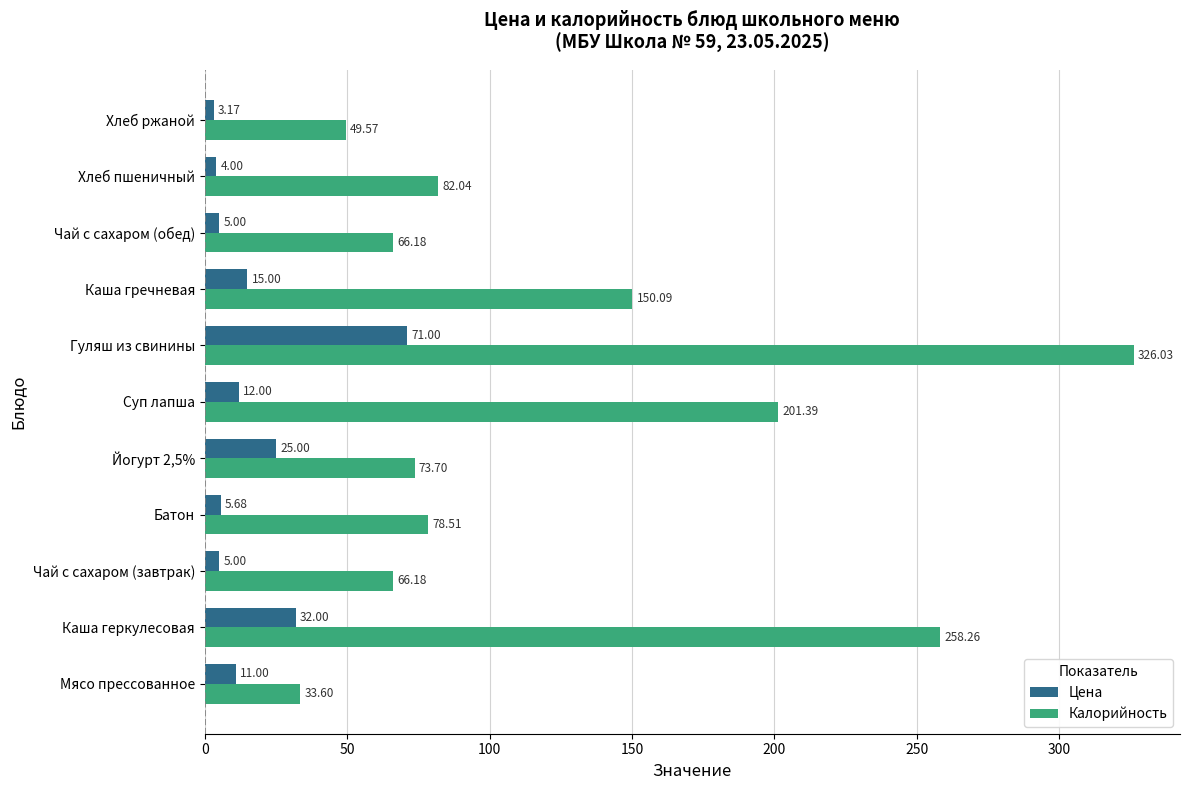

At which label is Цена closest to 37?

Каша геркулесовая